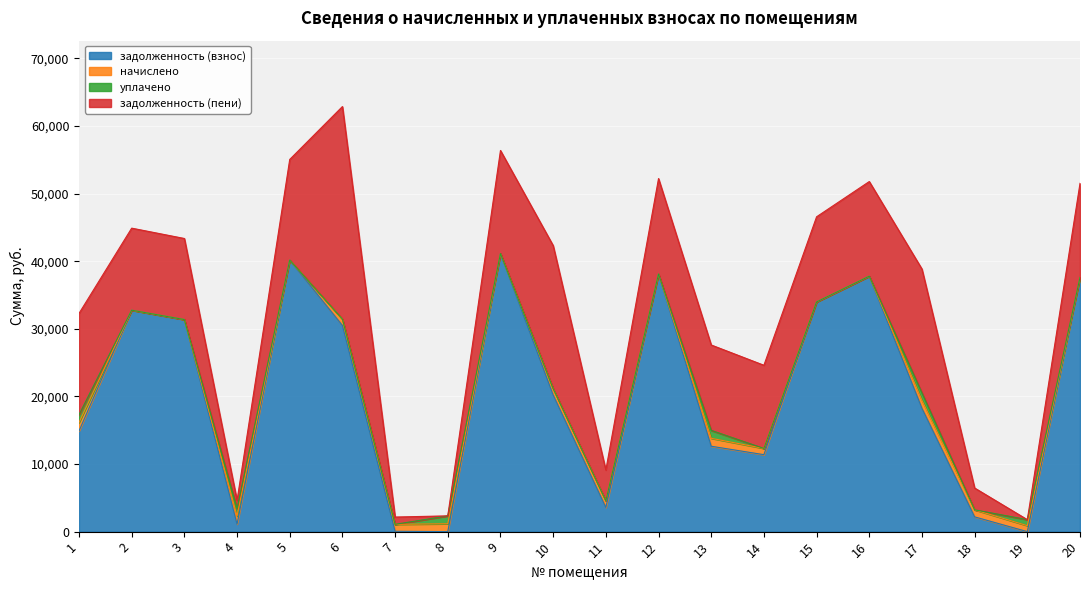

What is the difference between the second highest and second lowest values in the задолженность (взнос) series?

40168.6